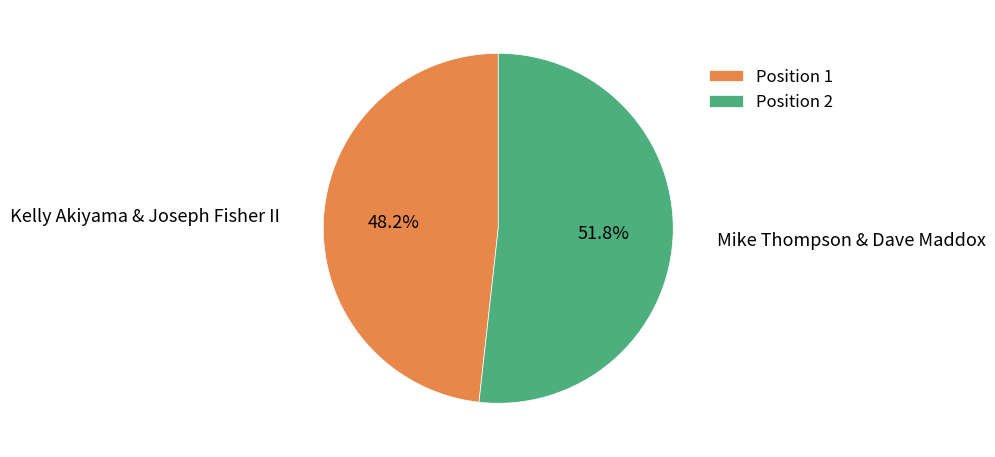

What percentage is NOT represented by Position 1?

51.8%